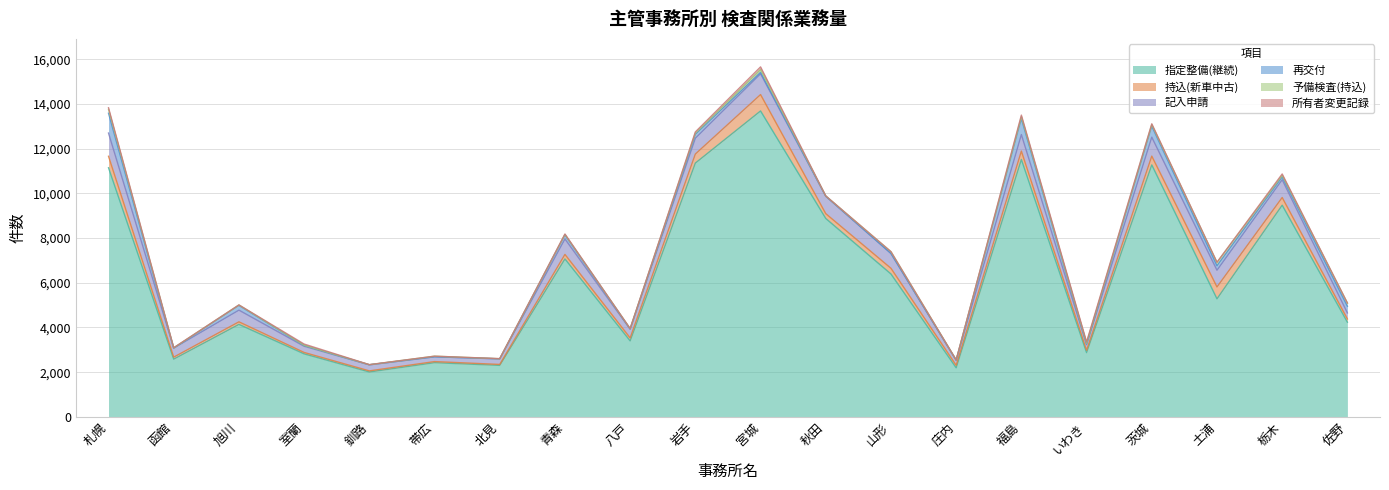

Does the chart have visible grid lines?

Yes